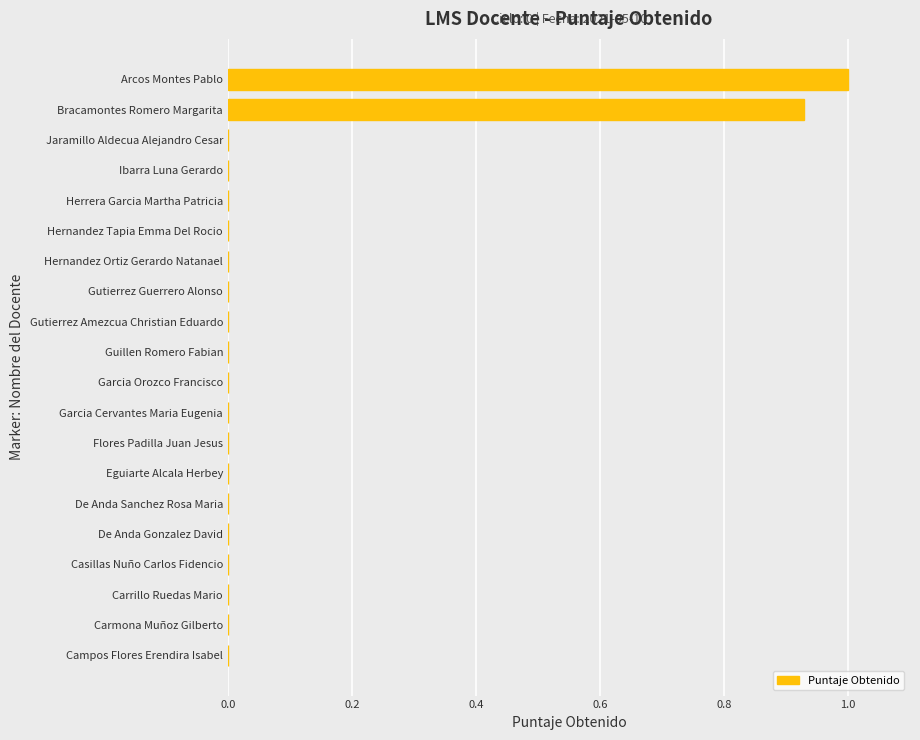

How many data points does each series have?

20